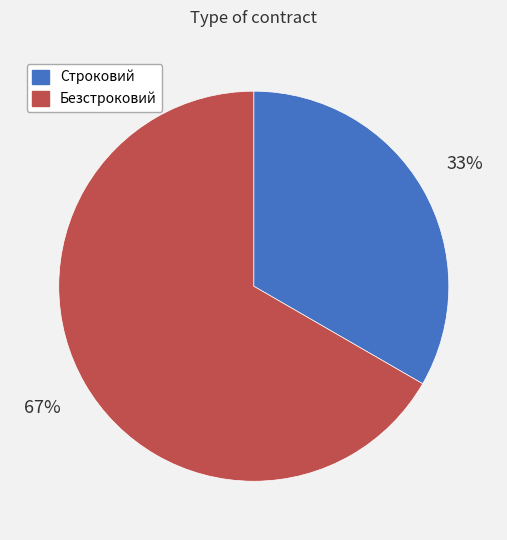

Which category has the smallest portion of the pie?

Строковий